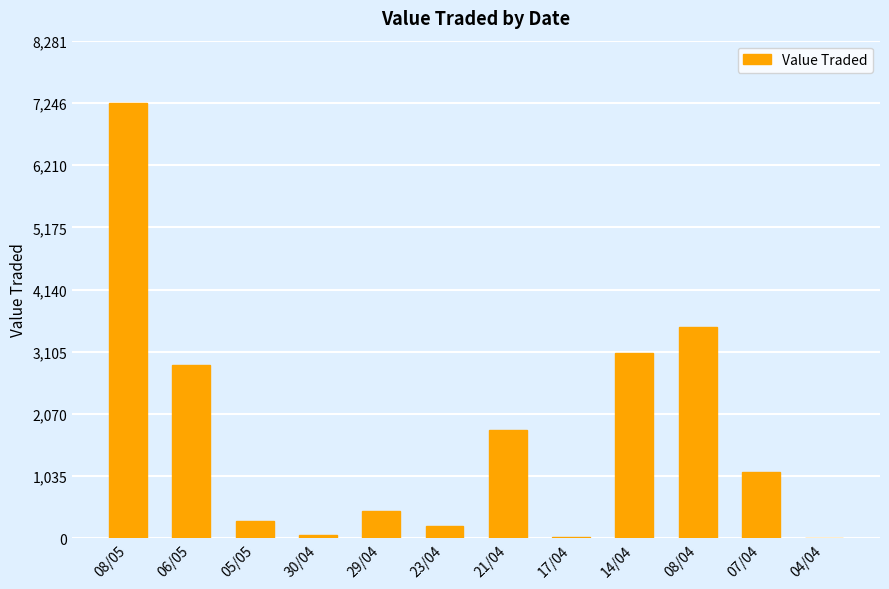

At which category does the chart reach its peak across all series?

08/05